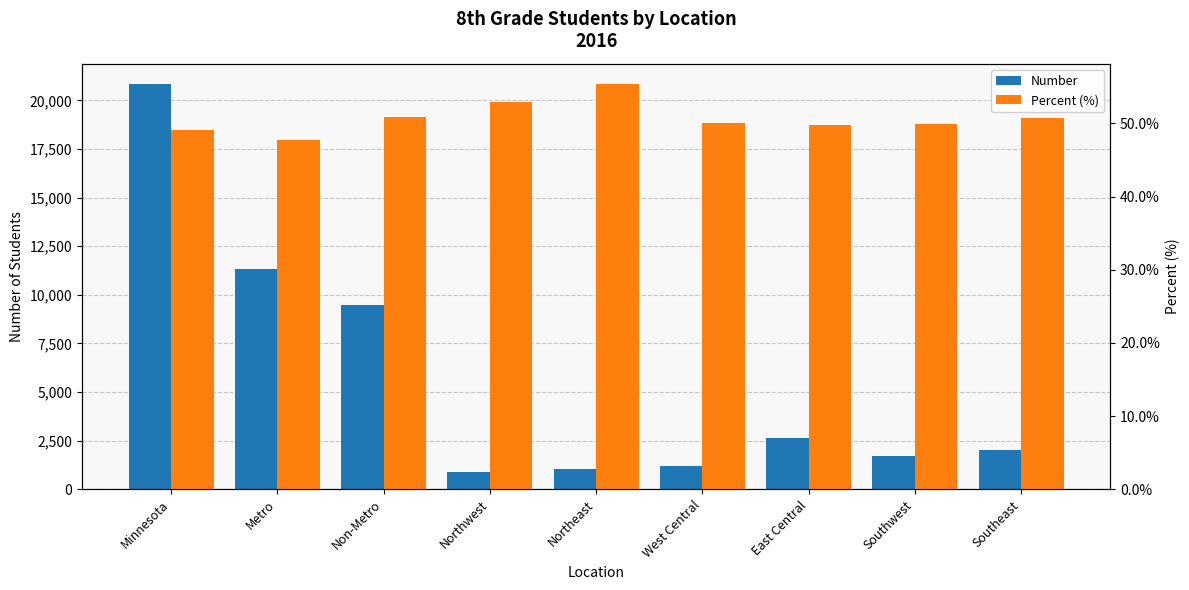

Which category has the lowest value across all series?

Metro